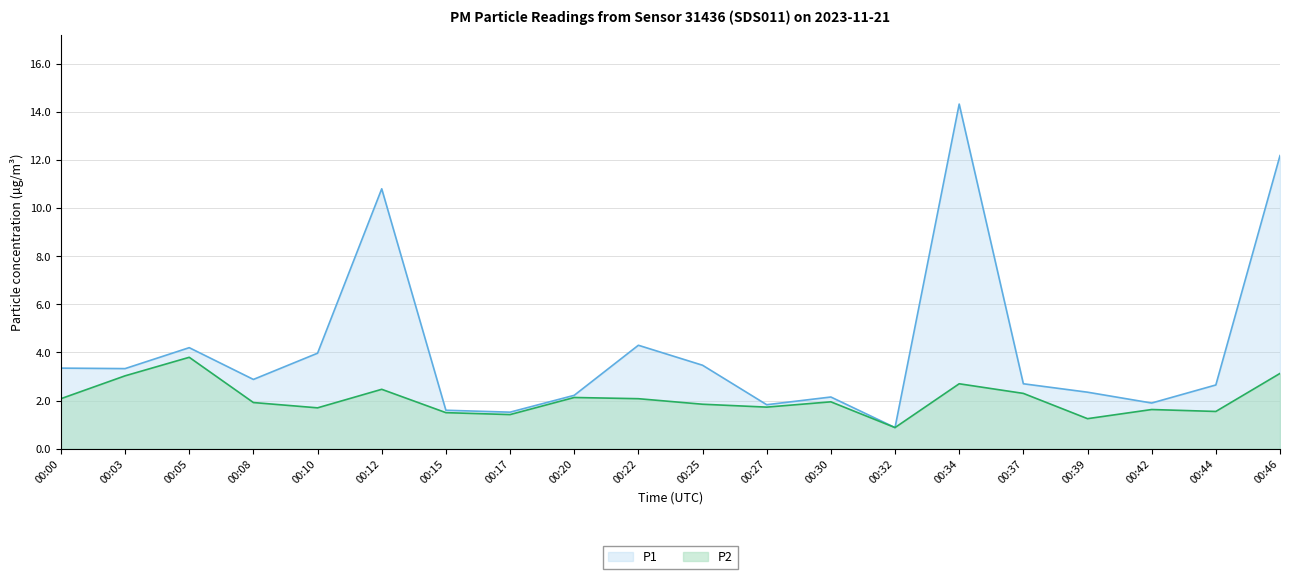

Is the value of P2 at 00:30 greater than the value of P1 at 00:03?

No